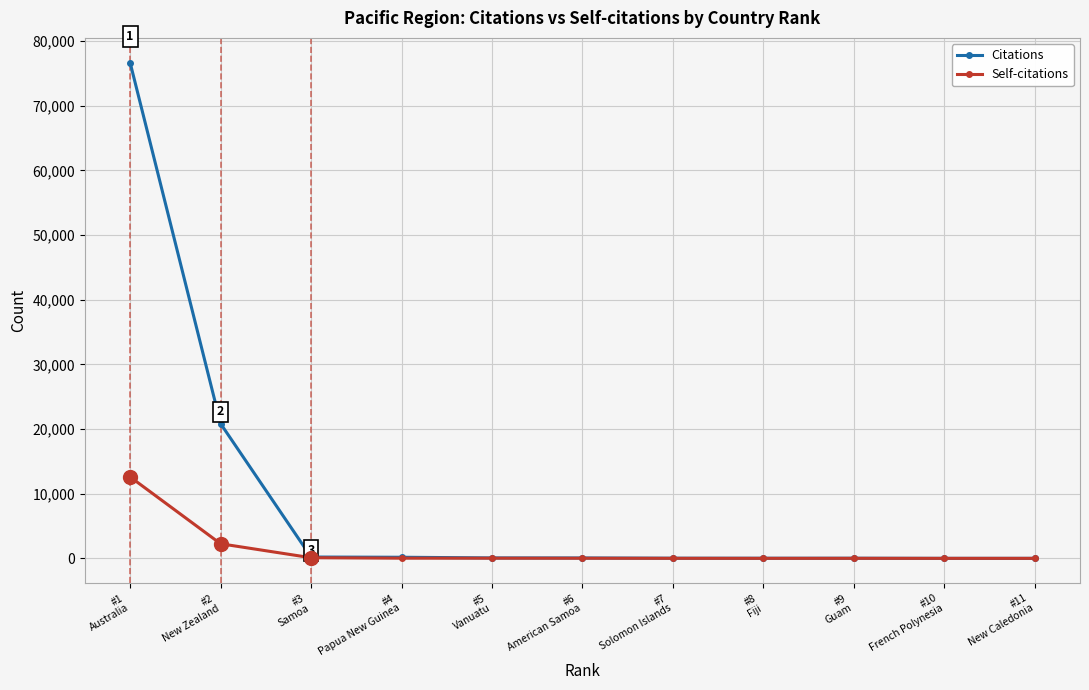

How many lines are shown in the chart?

2